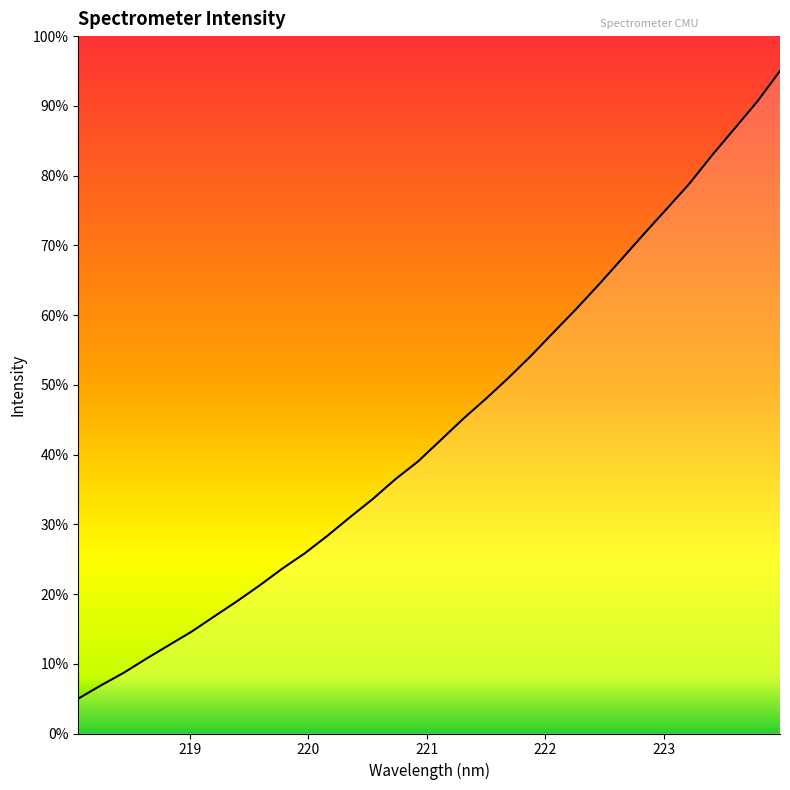

What is the smallest value displayed?

5.0